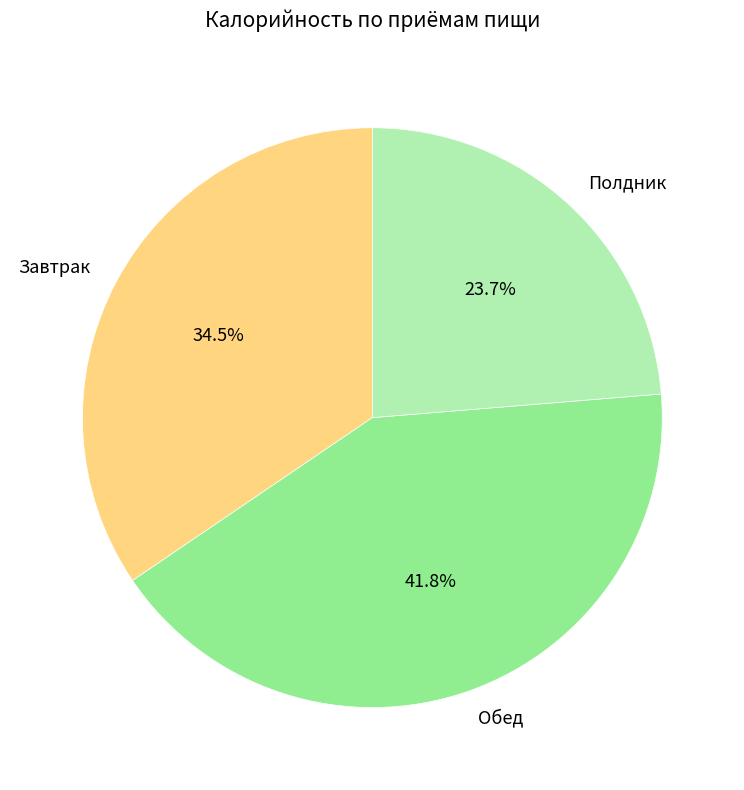

What percentage is the Полдник slice, to the nearest percent?

24%